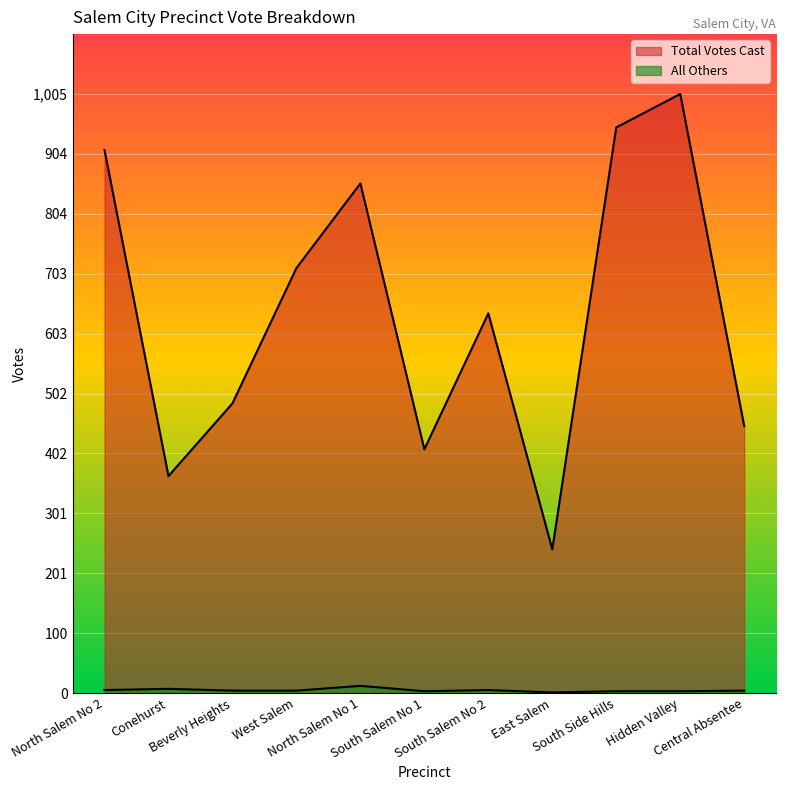

What is the maximum value shown in the chart?

1005